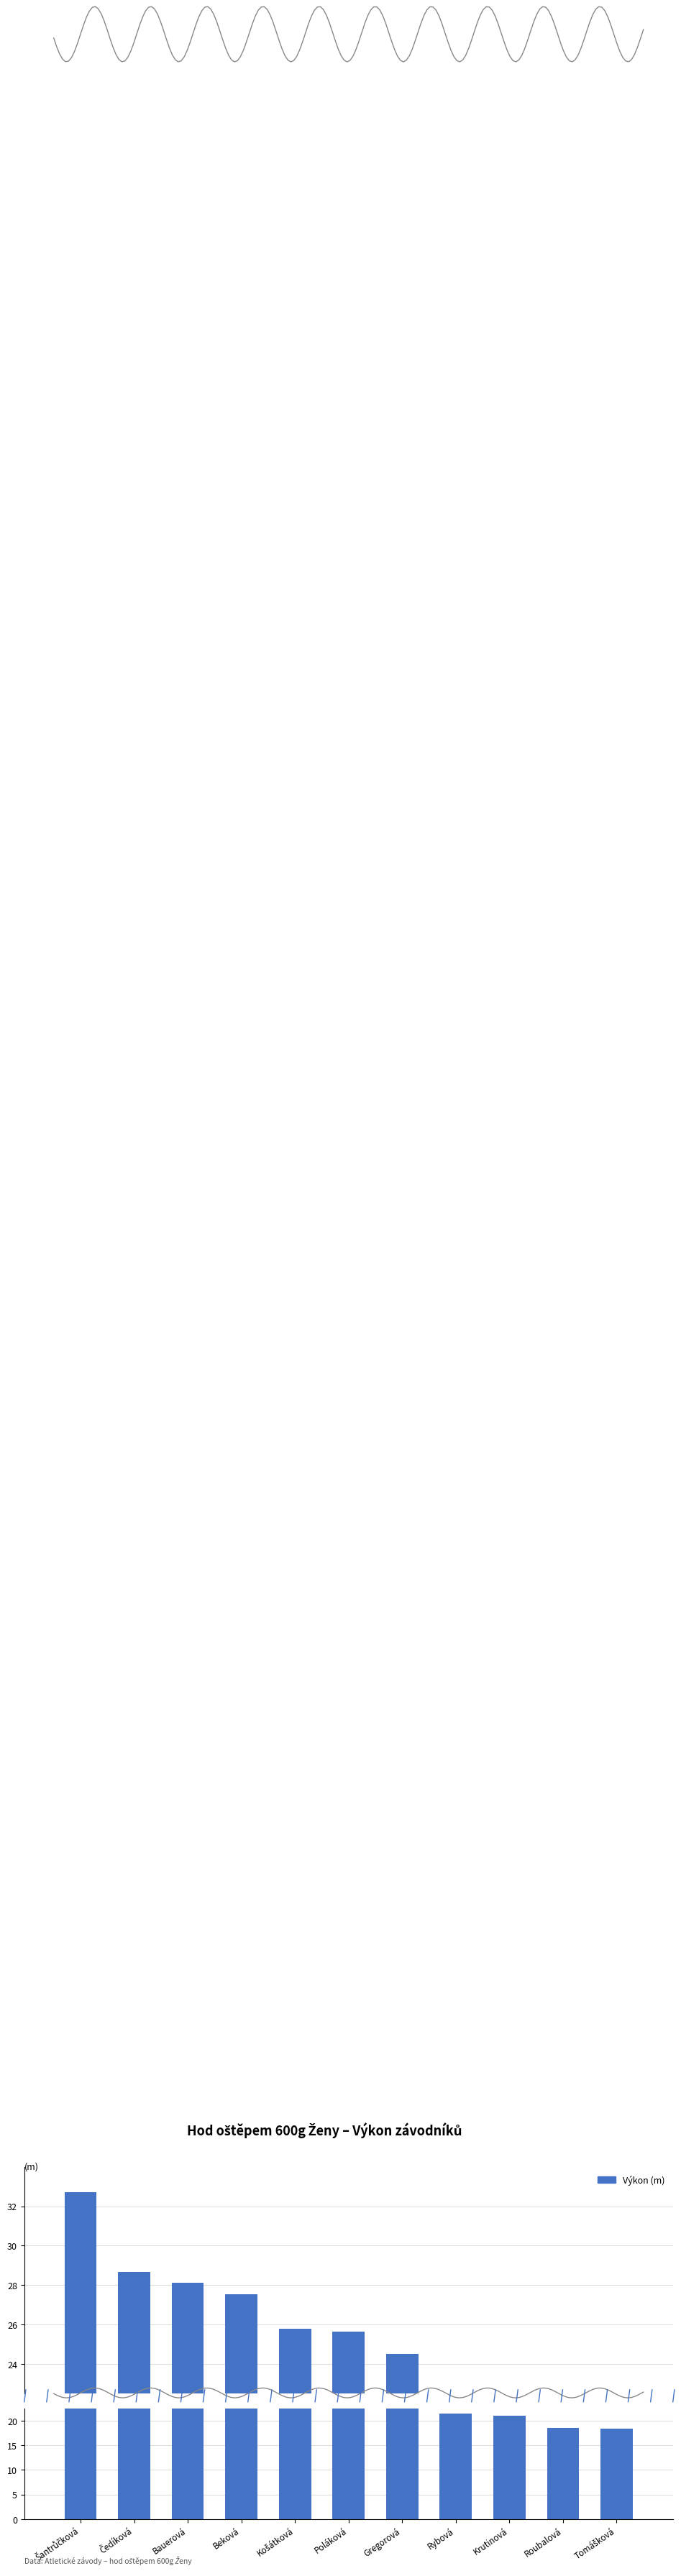

What is the change in value from Rybová to Tomášková?

-3.0